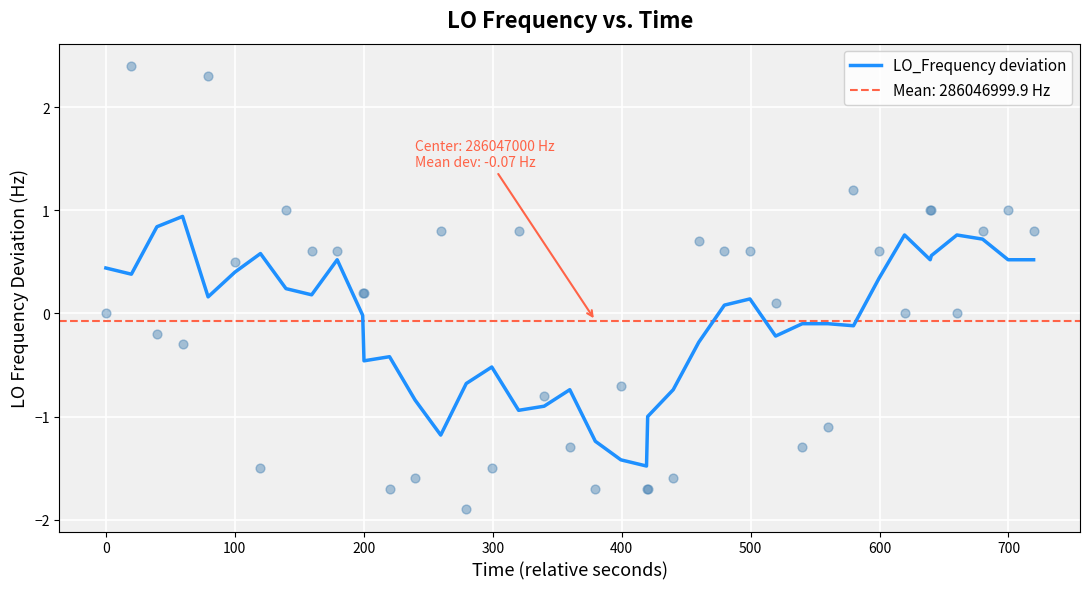

What is the highest value of the LO_Frequency deviation series?

0.9